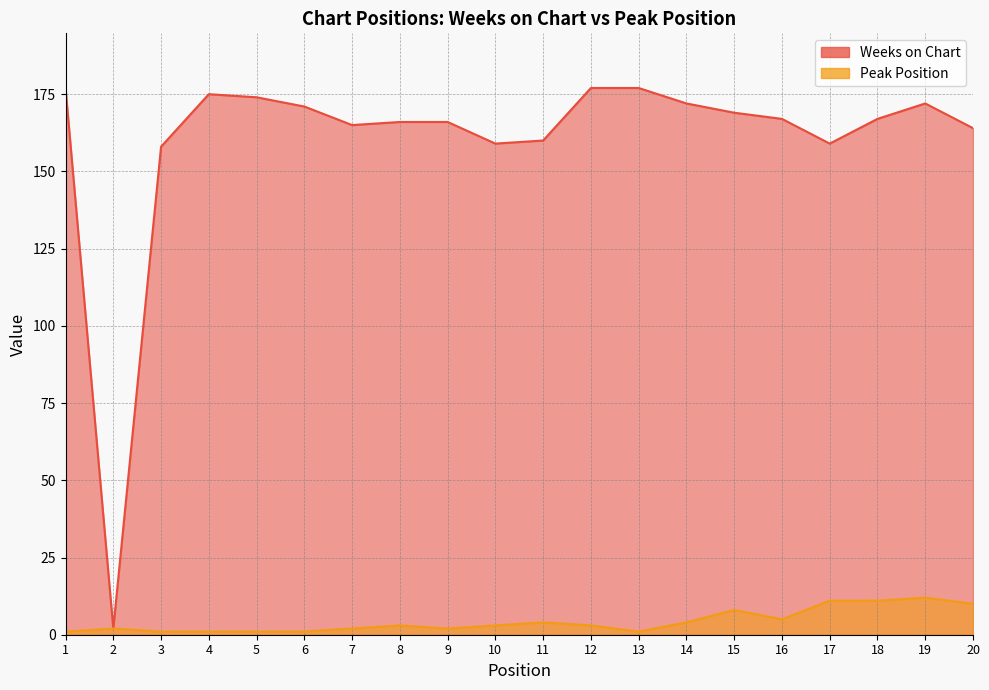

Between 9 and 19, which is larger?

19